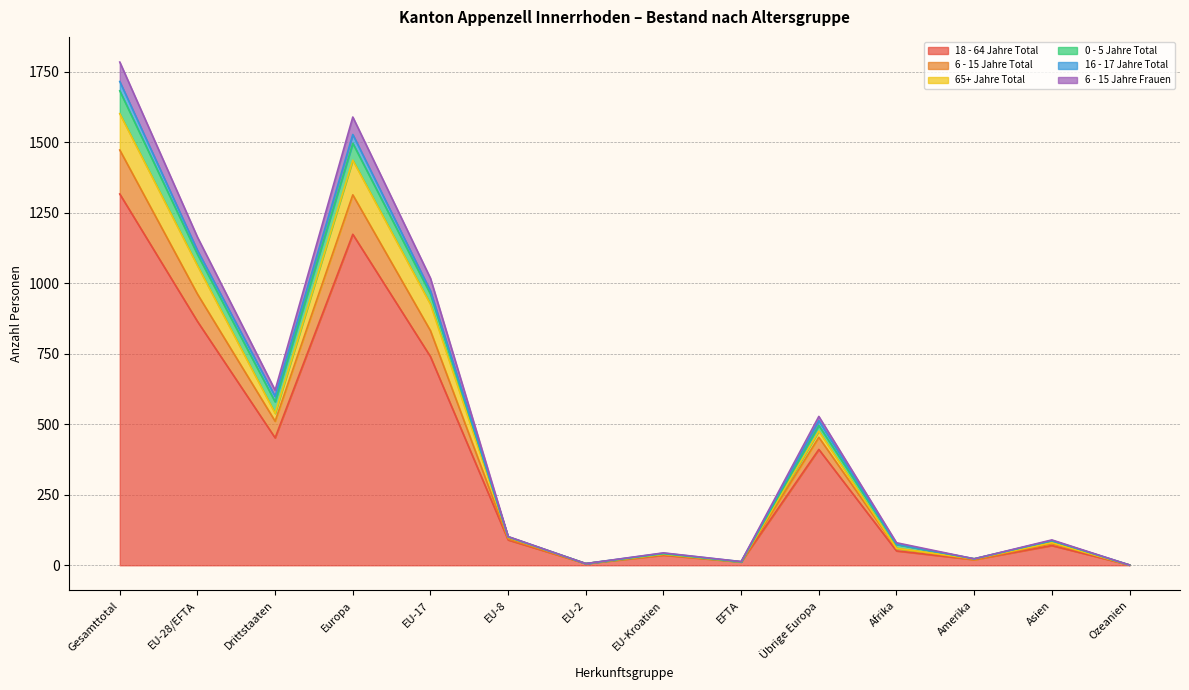

How many interior local peaks does the 6 - 15 Jahre Frauen series have?

4